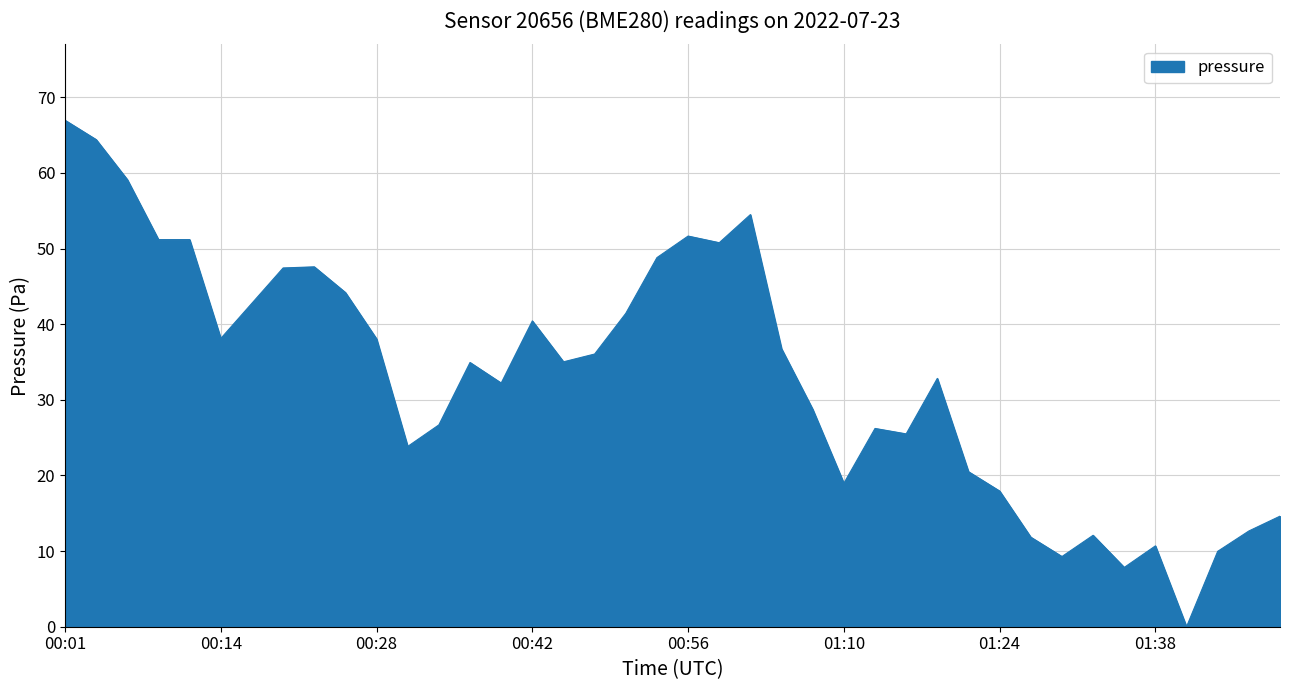

What is the difference between the maximum and minimum values?

67.0